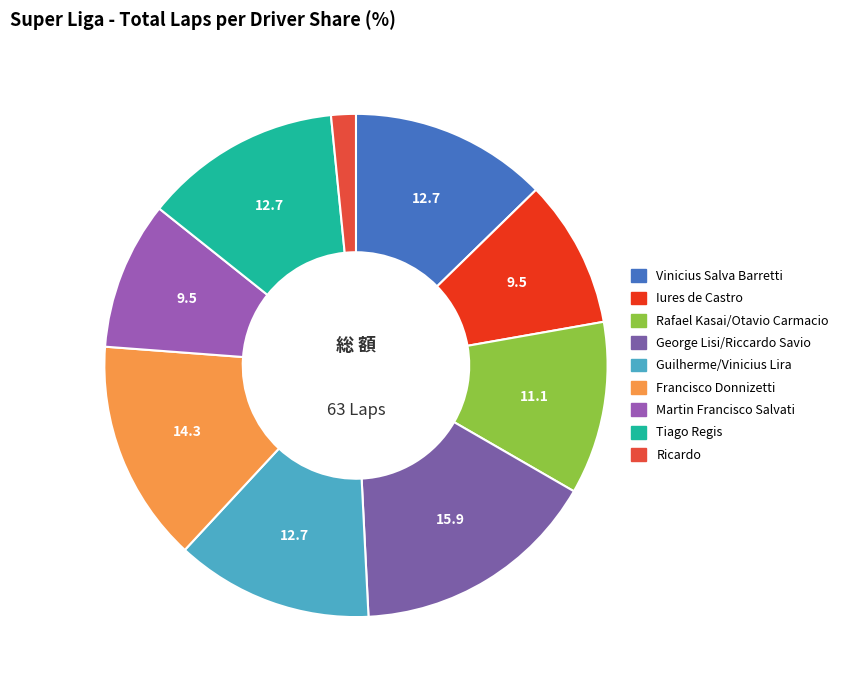

What portion of the pie excludes Rafael Kasai/Otavio Carmacio?

88.9%